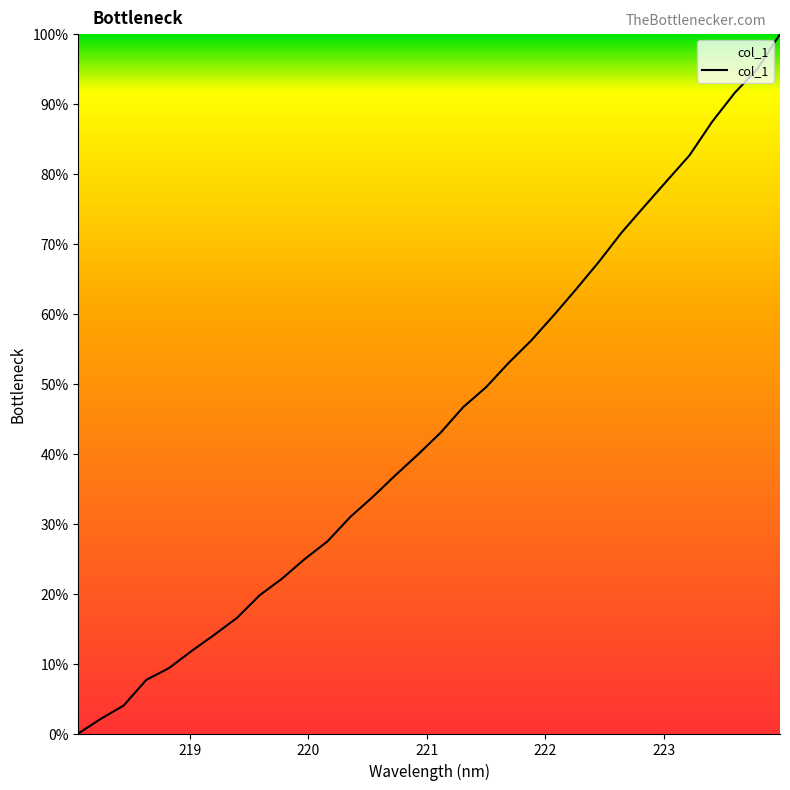

What is the value of the 30th point from the left?

91.6